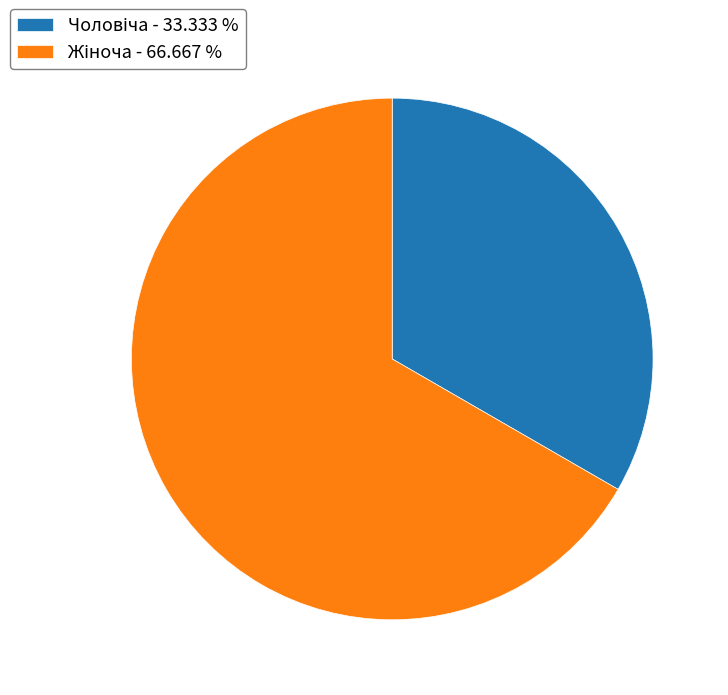

Does any single category account for the majority?

Yes